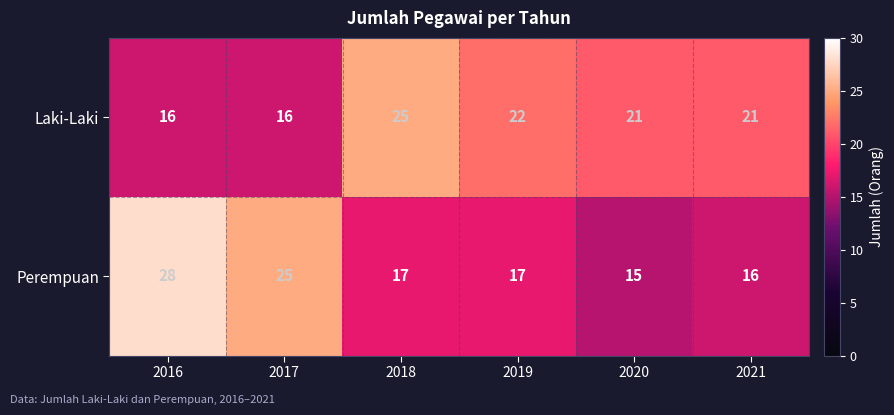

Rank the series by their maximum value, from lowest to highest.

Laki-Laki, Perempuan